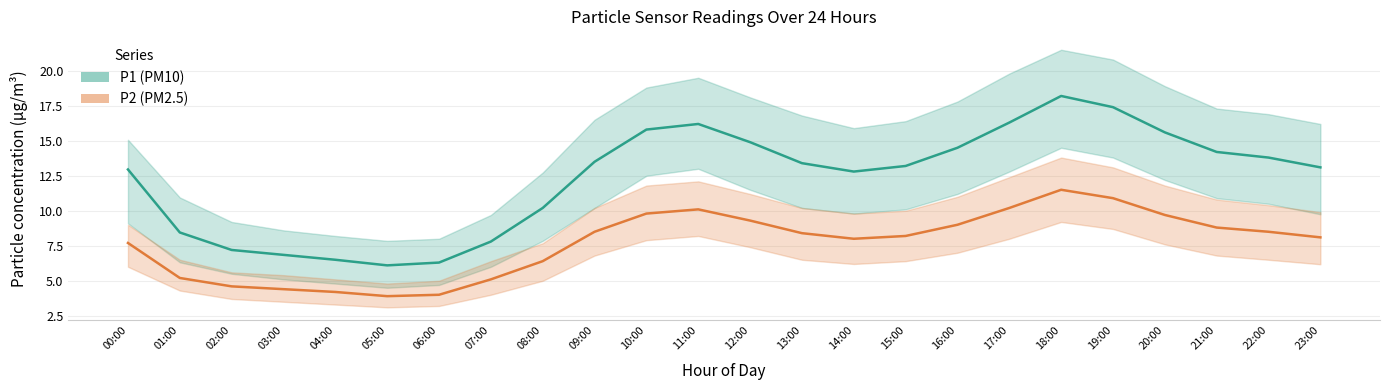

At how many categories does at least one series exceed 17?

2